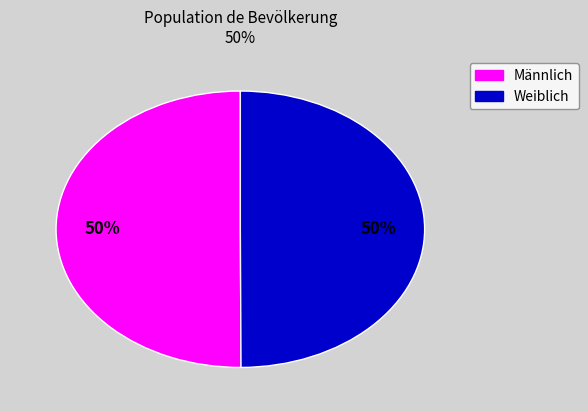

To the nearest percent, what is the average slice percentage?

50%